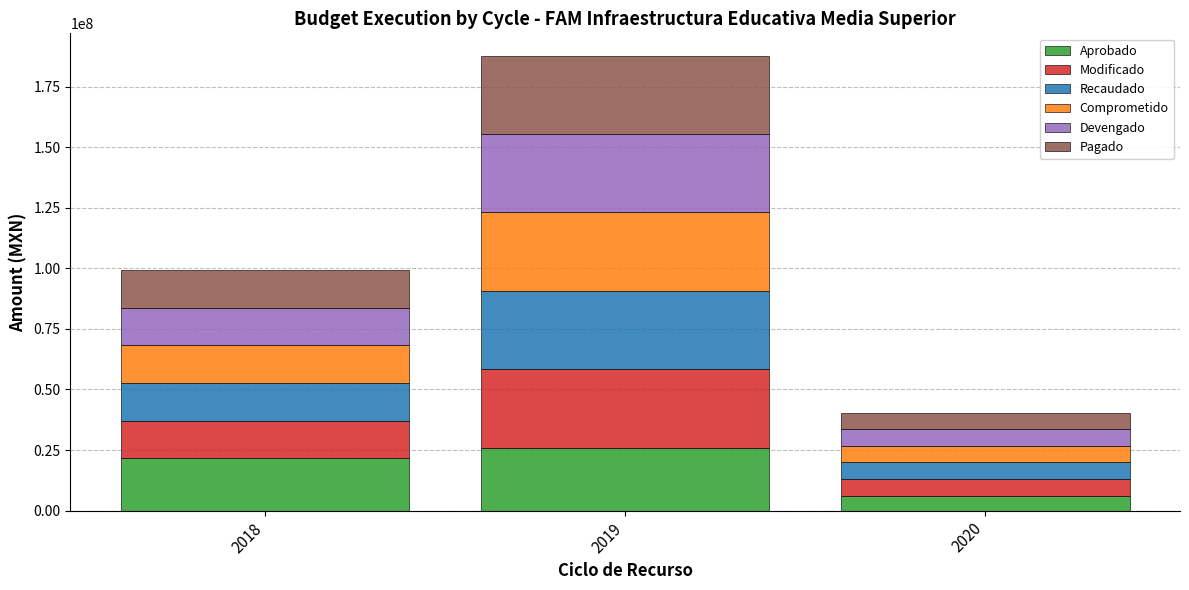

At which category is the sum across all series the highest?

2019